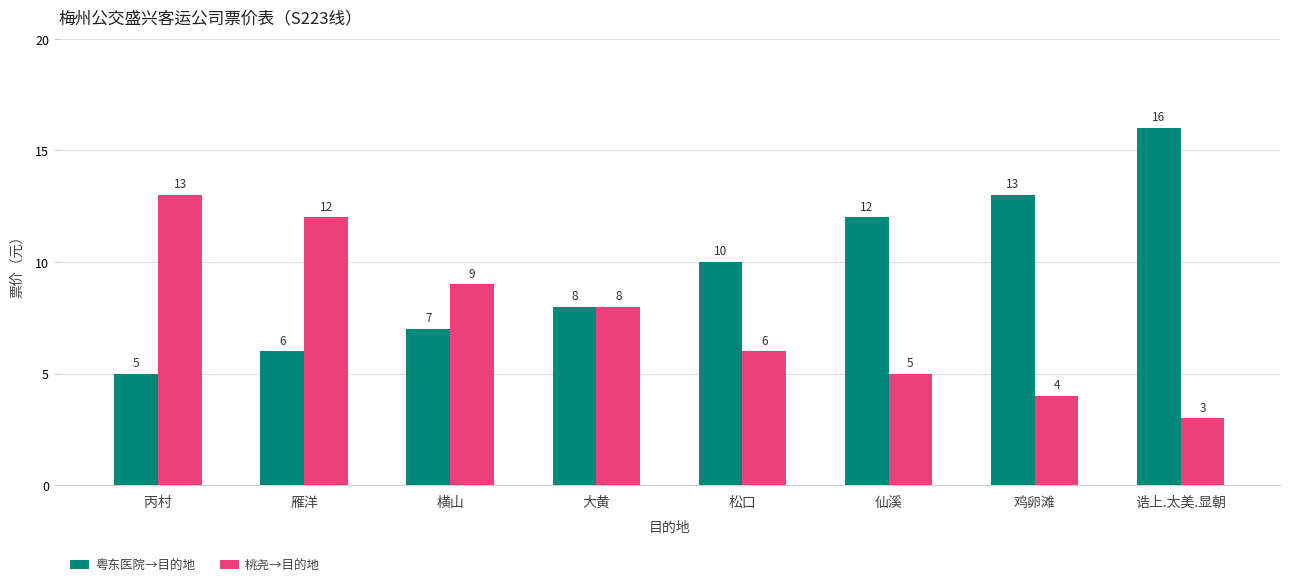

What is the label of the 7th bar from the left?

鸡卵滩